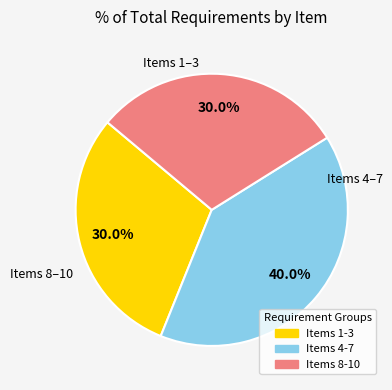

Does any single category account for the majority?

No